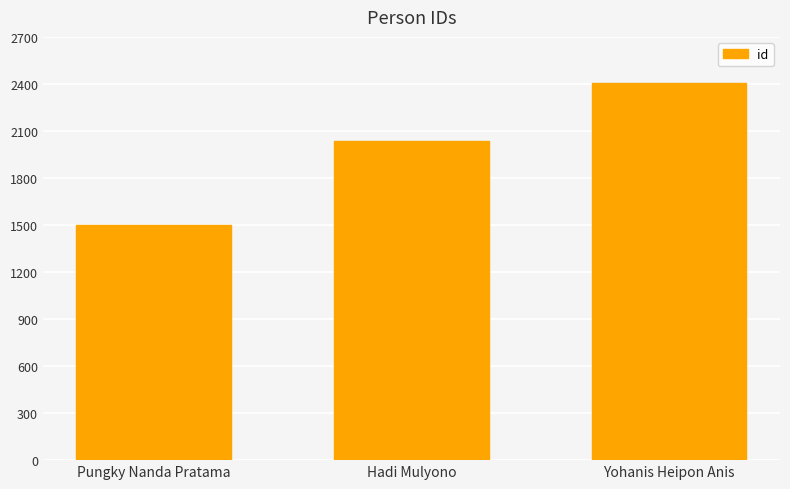

What is the smallest value displayed?

1498